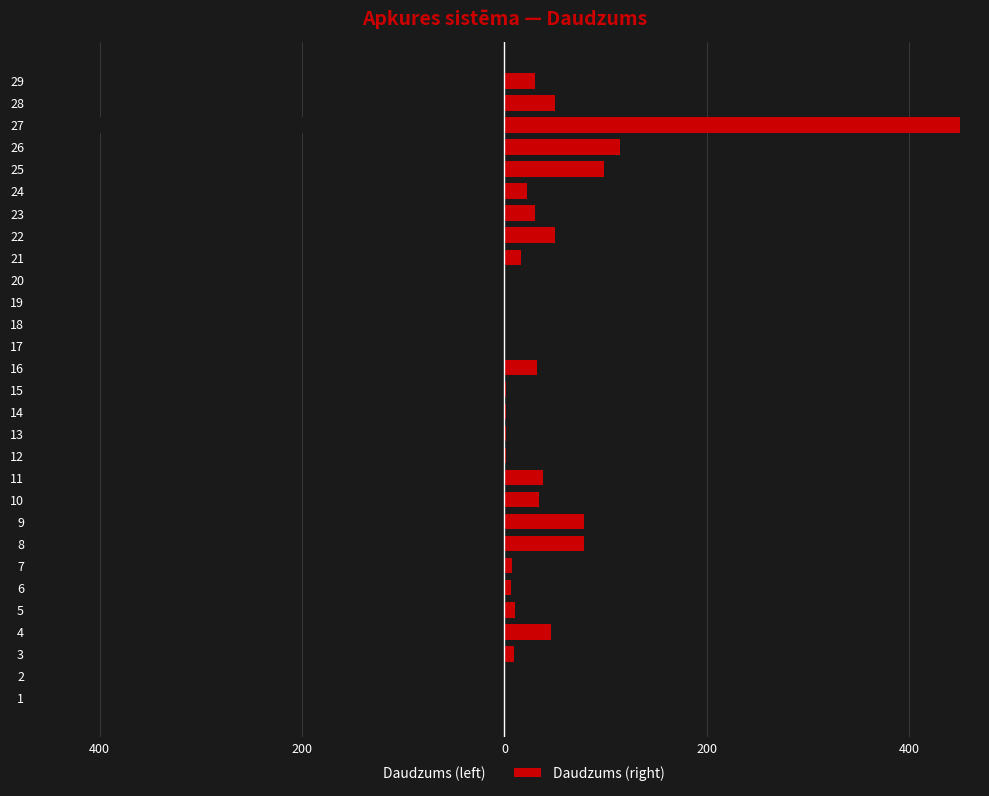

Rank the series by their maximum value, from lowest to highest.

Daudzums (left), Daudzums (right)